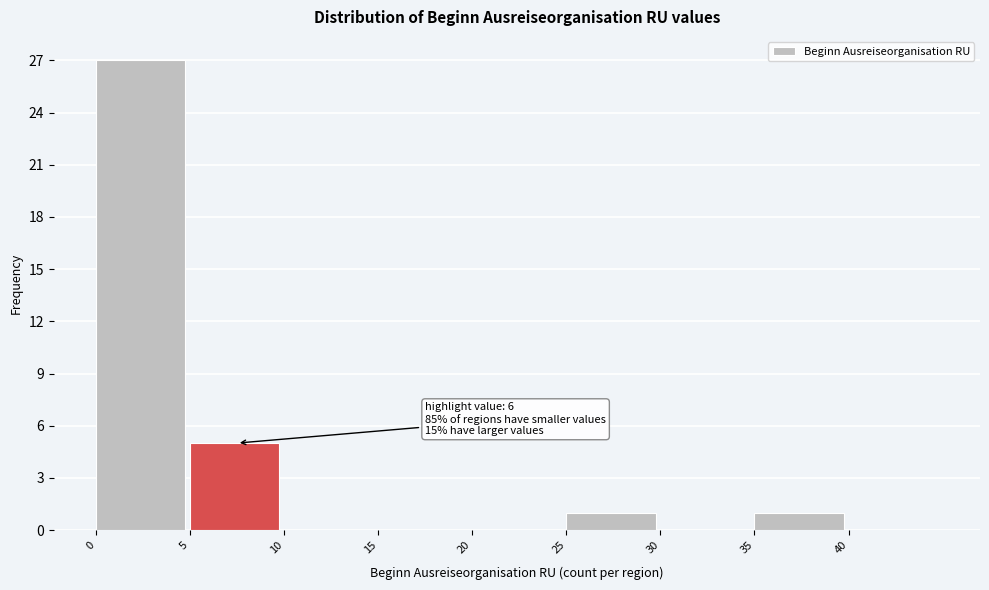

Which range on the x-axis has the tallest bar?

0 to 5